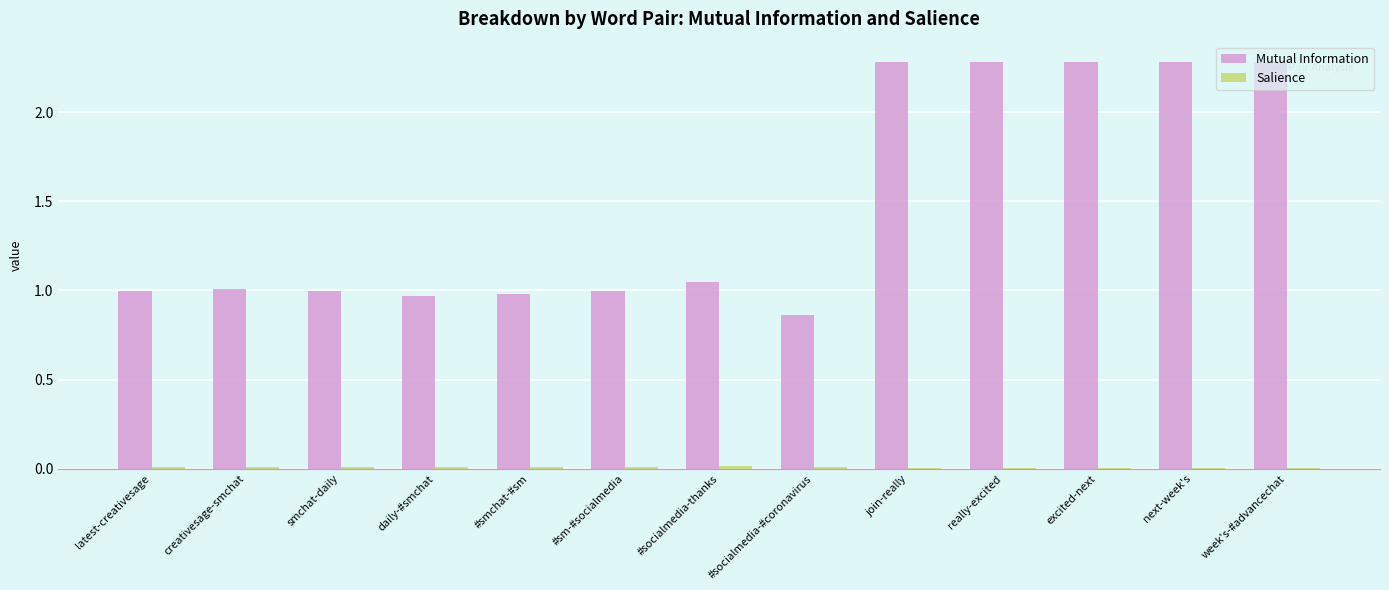

What is the maximum value shown in the chart?

2.3